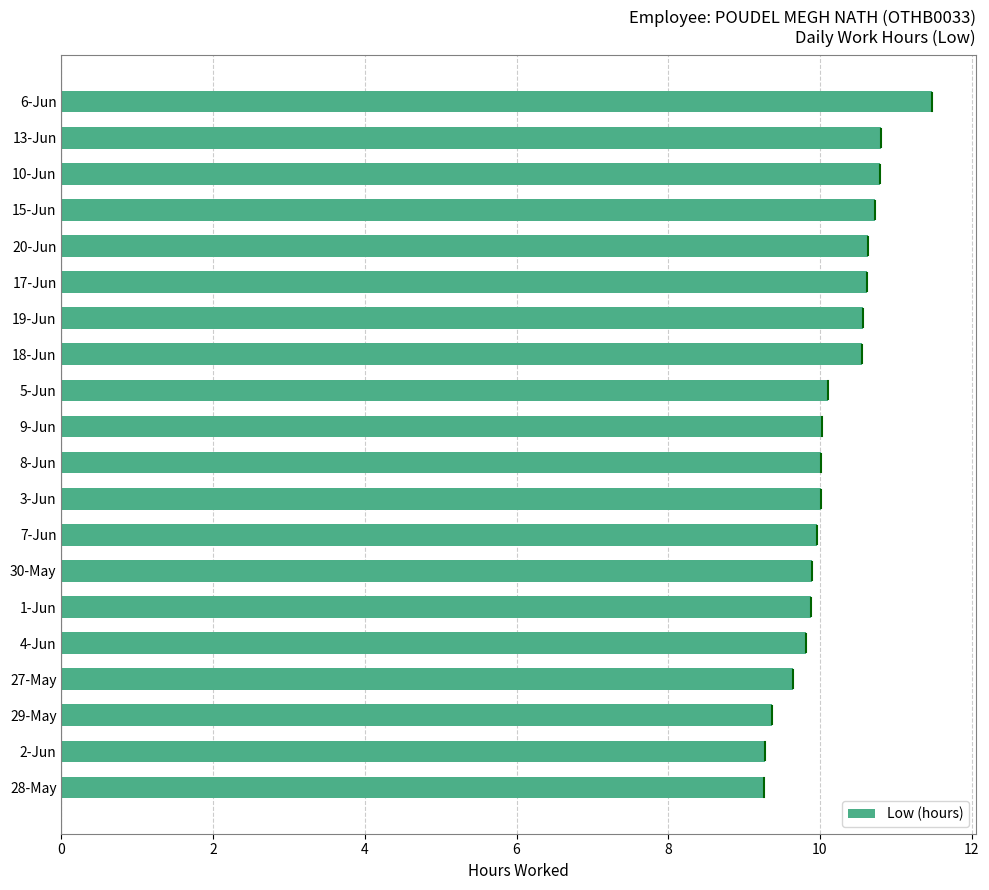

Does the chart contain stacked bars?

No